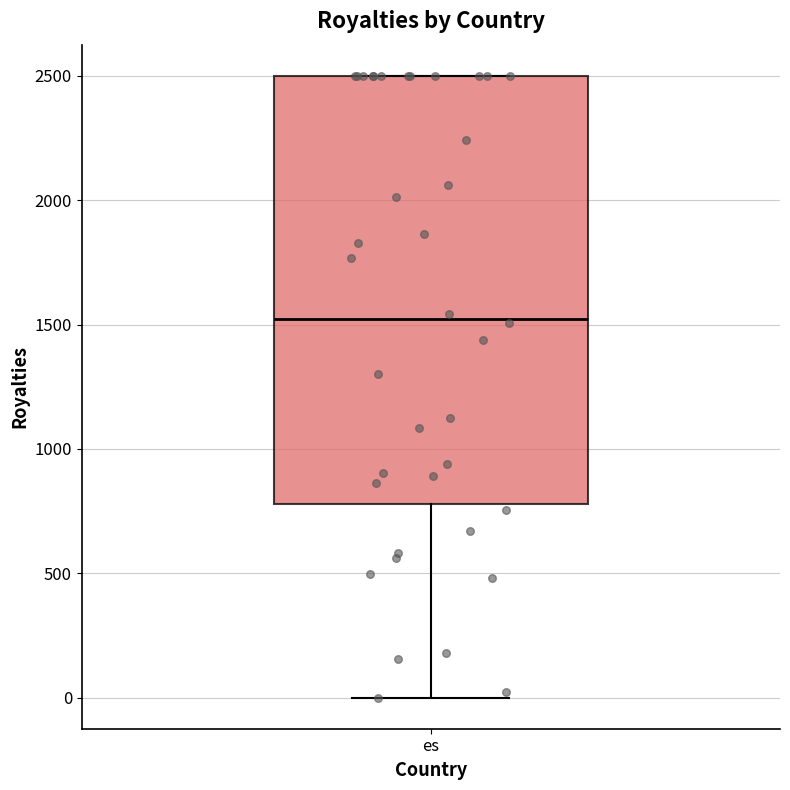

Transcribe this box plot: give where the median line is, the range the box spans, and where the two whiskers end, as read against the y-axis. The values are not printed on the chart, so give them approximately, as read against the axis.

median 1500, box 800 to 2500, whiskers 0 to 2500